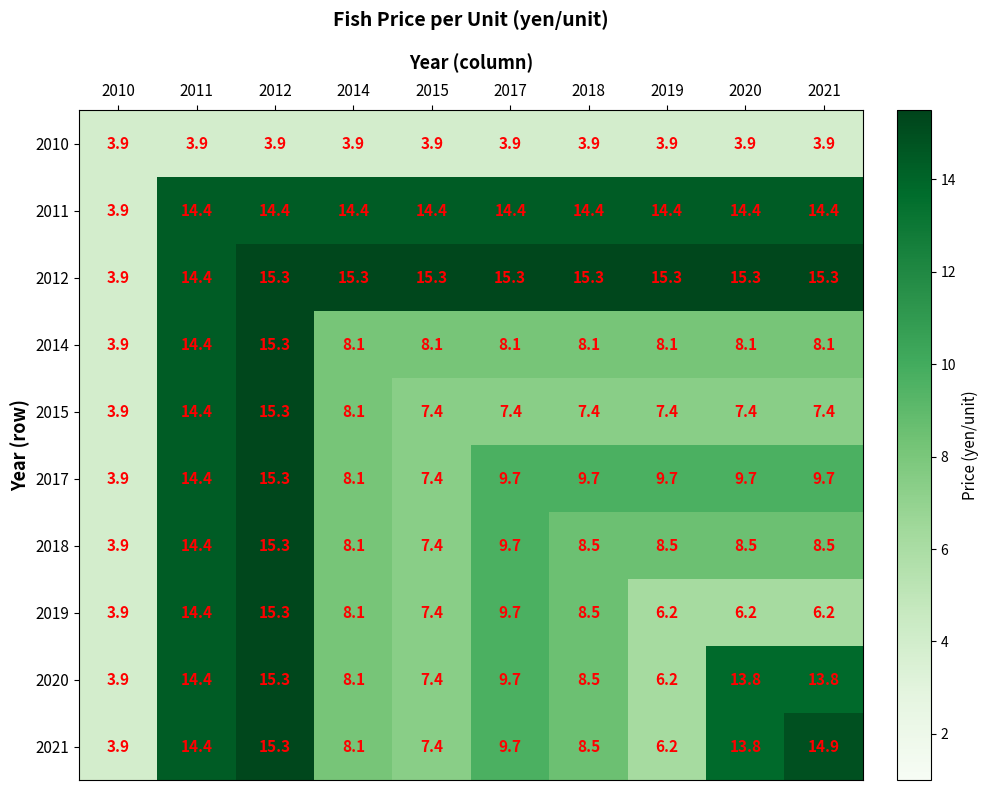

What is the sum of all 2010 values?

39.0